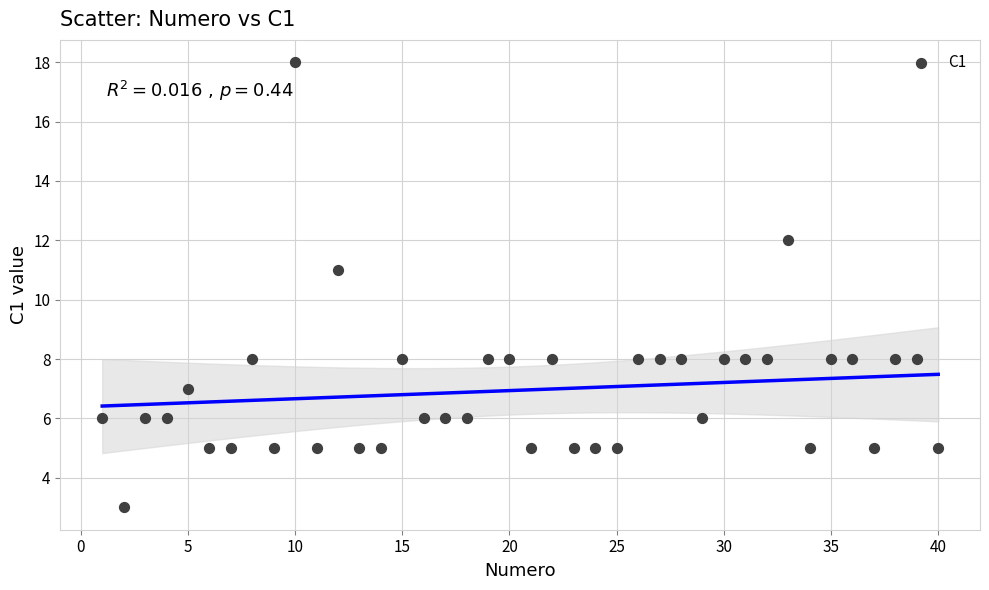

What Y value in the scatter plot is closest to 10?

11